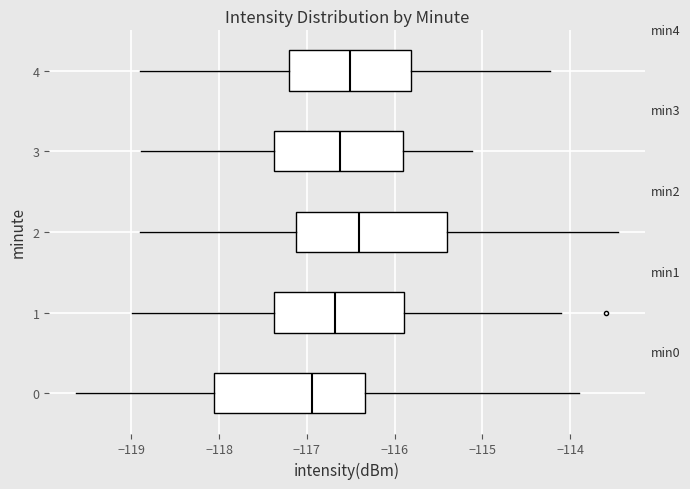

Reading bottom to top, read every box against the x-axis: the position of its median line, the range the box covers, and the ends of its whiskers. The values are not printed on the chart, so give them approximately, as read against the axis.

0: median -116.9, box -118.1 to -116.3, whiskers -119.6 to -113.9
1: median -116.7, box -117.4 to -115.9, whiskers -119.0 to -114.1
2: median -116.4, box -117.1 to -115.4, whiskers -118.9 to -113.5
3: median -116.6, box -117.4 to -115.9, whiskers -118.9 to -115.1
4: median -116.5, box -117.2 to -115.8, whiskers -118.9 to -114.2